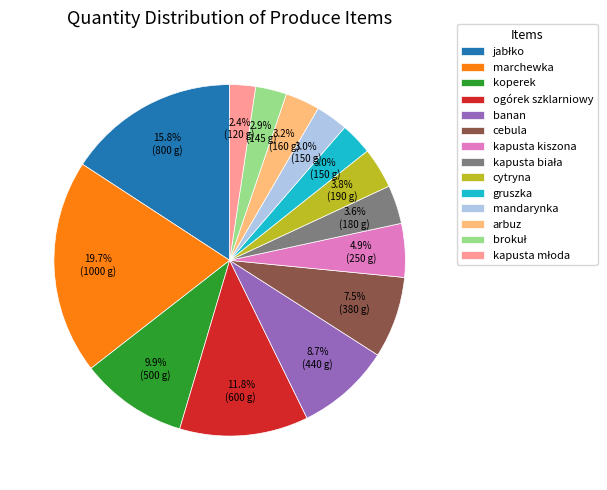

Between marchewka and arbuz, which is larger?

marchewka